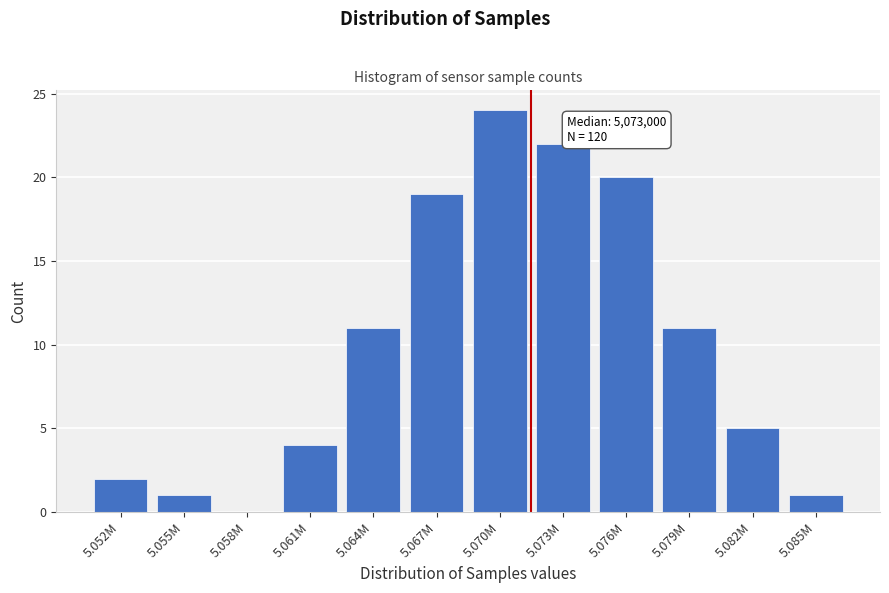

Reading left to right, extract all data points from this chart.

5.052M=2	5.055M=1	5.058M=0	5.061M=4	5.064M=11	5.067M=19	5.070M=24	5.073M=22	5.076M=20	5.079M=11	5.082M=5	5.085M=1